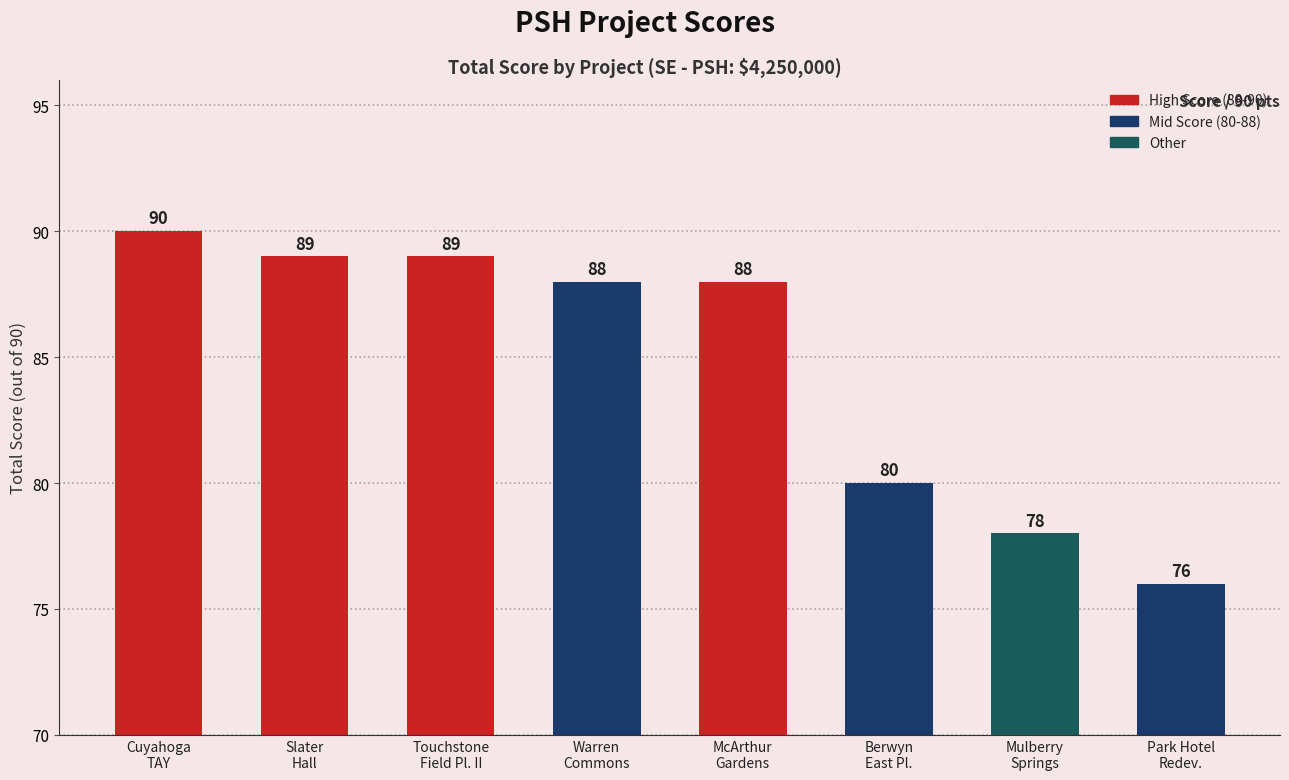

True or false: the data shows 116 at Mulberry
Springs.

False